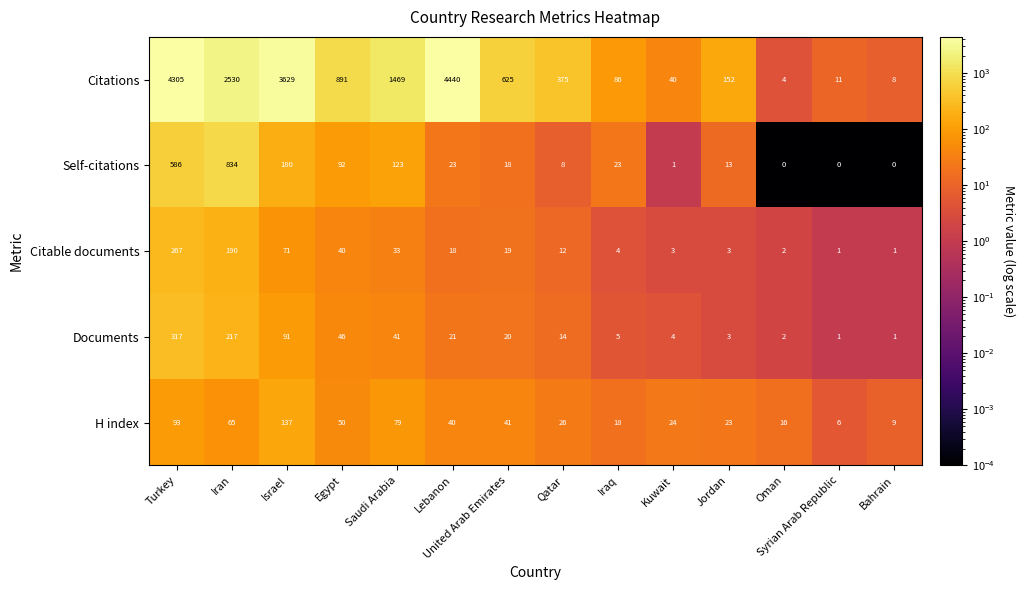

What value does the Citations series have at Syrian Arab Republic, to the nearest 10?

10